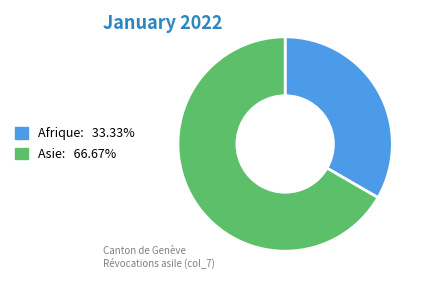

Approximately how many times larger is the value at Afrique: 33.33% compared to Asie: 66.67%?

0.5